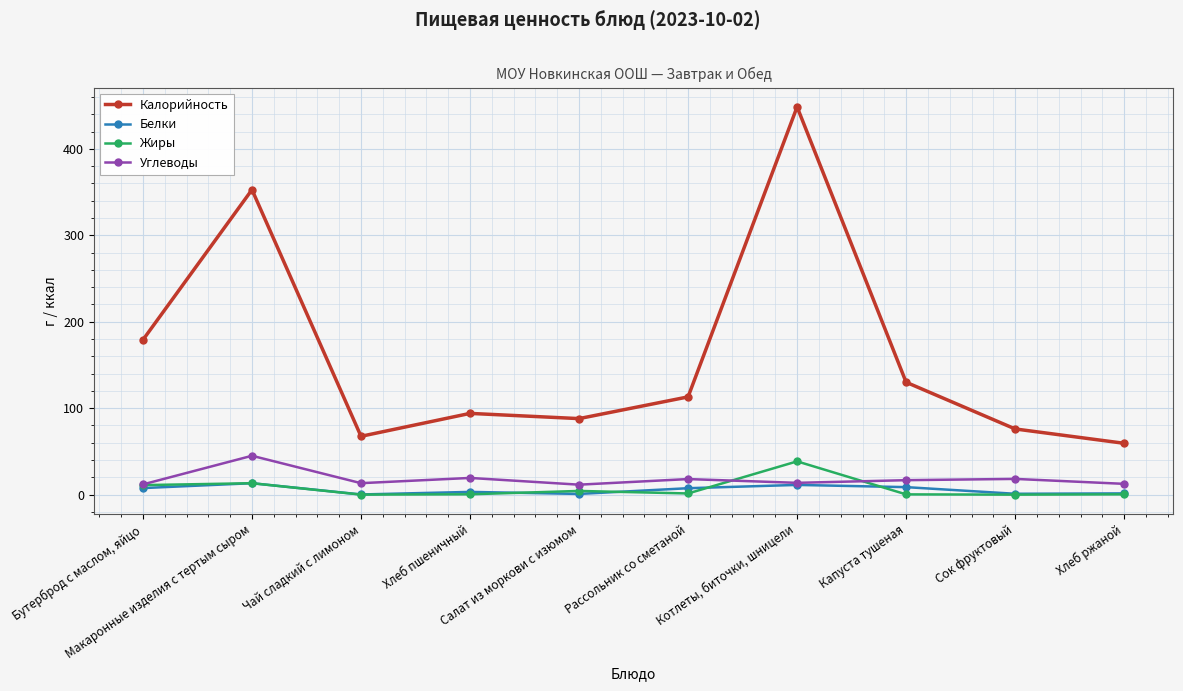

Does the chart display data point markers on the line(s)?

Yes